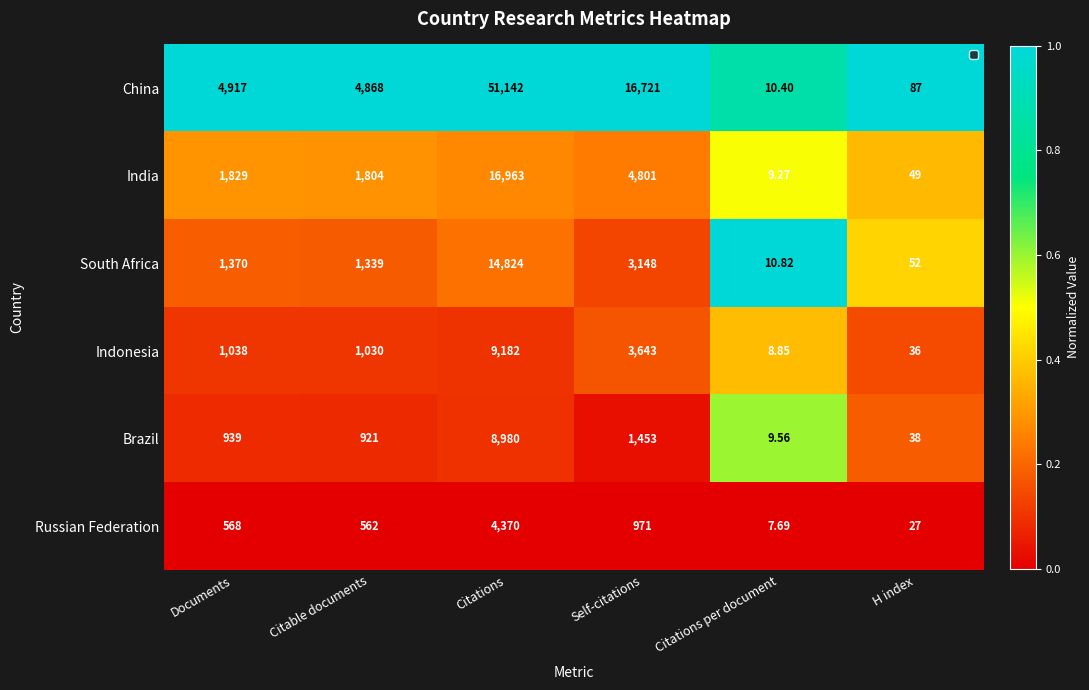

Count the number of categories in the chart.

6